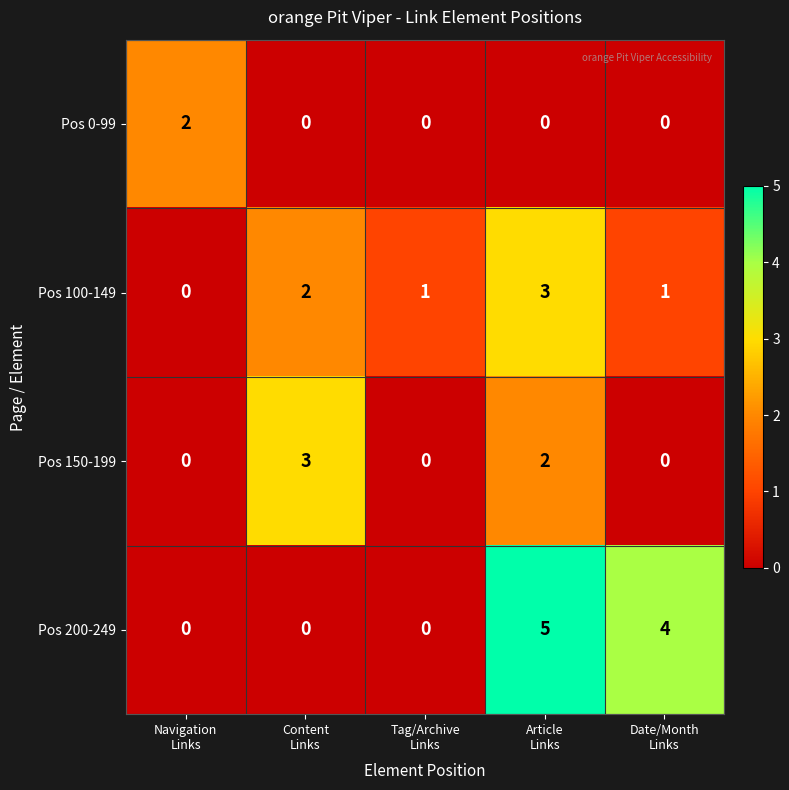

Which series has the widest spread of values?

Pos 200-249